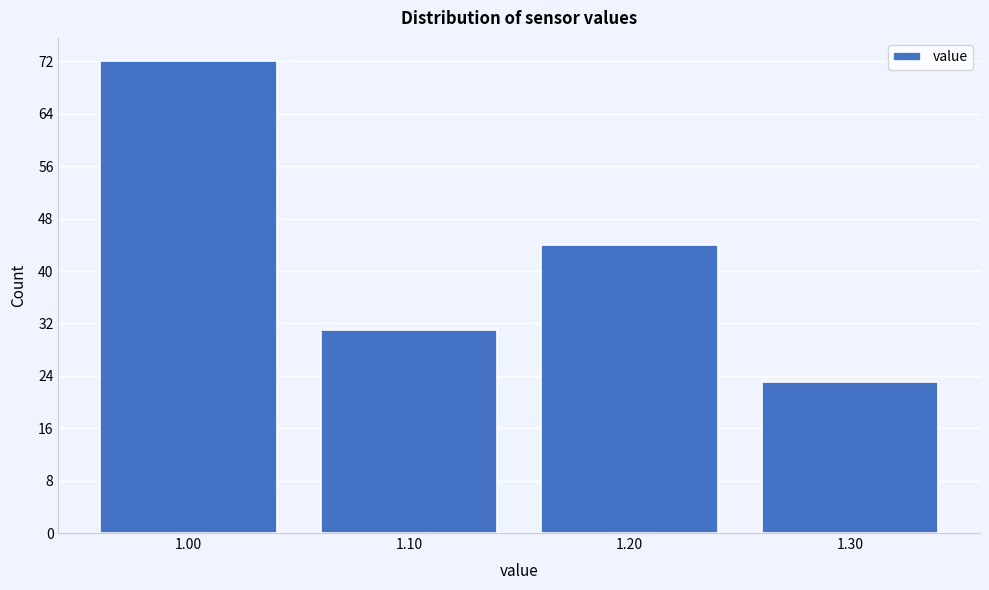

Reading left to right, list every bar in this chart as the range it spans on the x-axis followed by its height. The values are not printed on the chart, so give them approximately, as read against the axis.

0.95 to 1.05: 72
1.05 to 1.15: 31
1.15 to 1.25: 44
1.25 to 1.35: 23